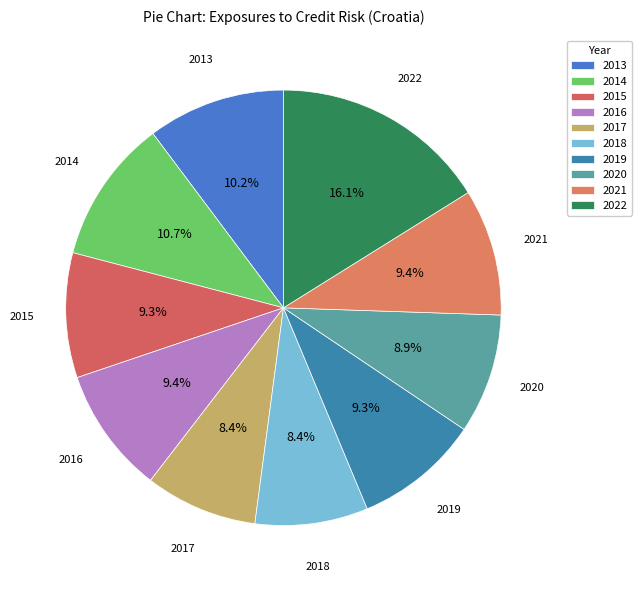

Which slice is the largest?

2022